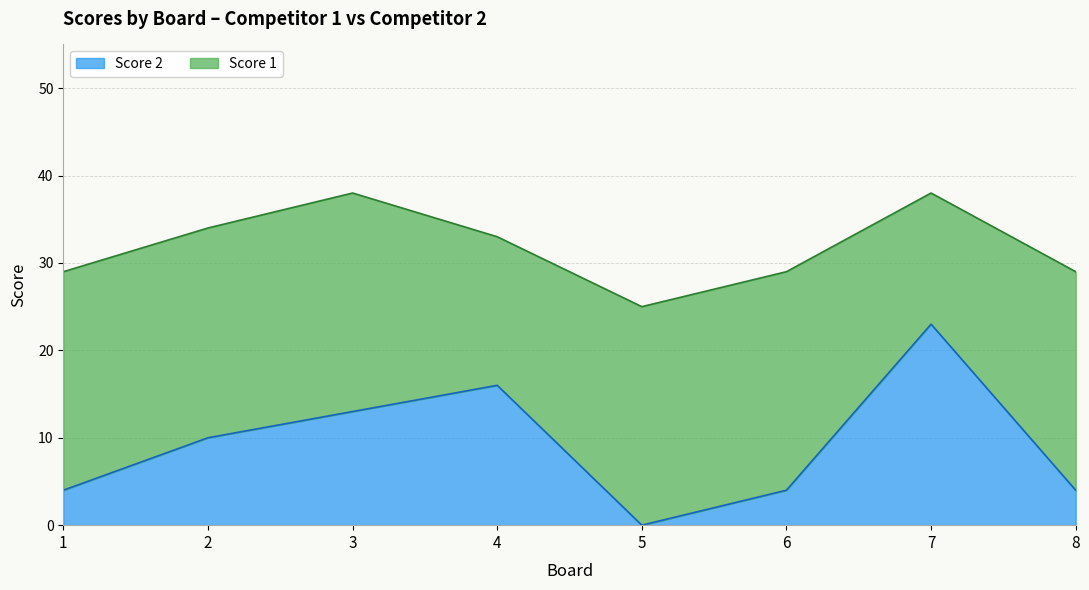

True or false: the data shows 39 at 7.

False